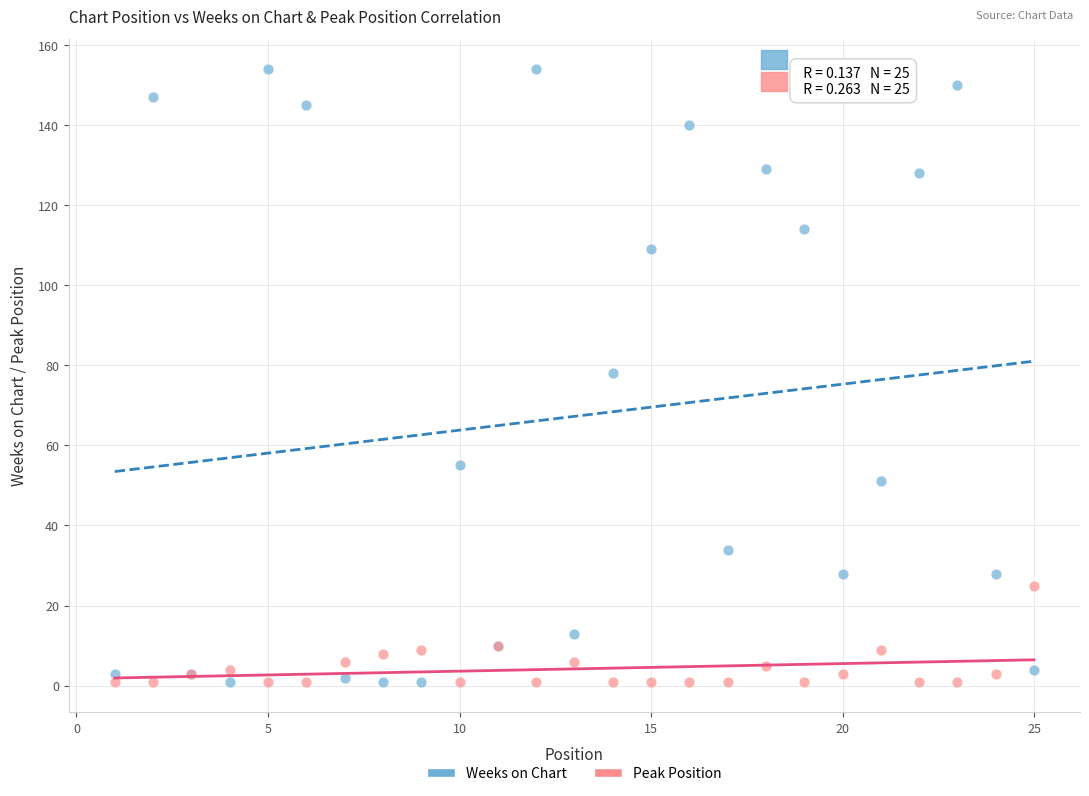

What are all the series names shown in the legend?

Weeks on Chart, Peak Position